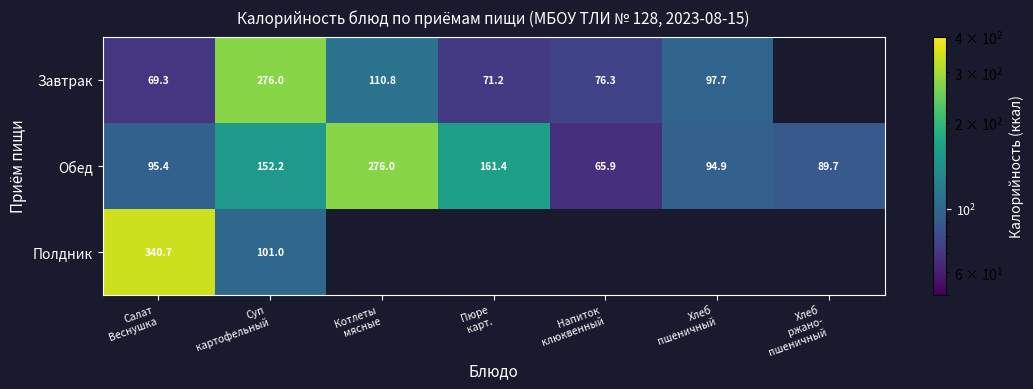

Which category has the highest value across all series?

Салат
Веснушка